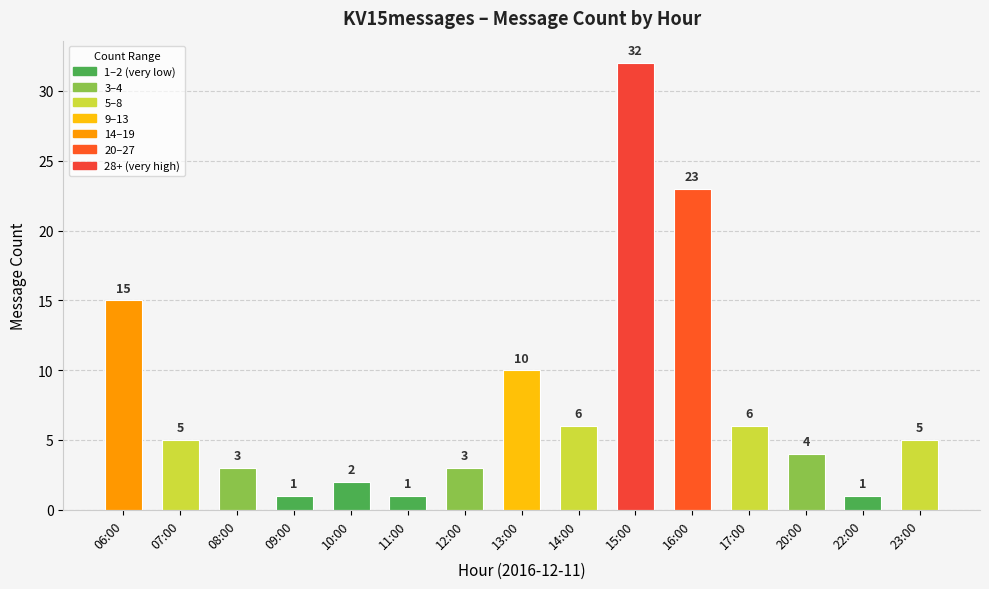

Reading right to left, what are all the values shown in this chart?

5	1	4	6	23	32	6	10	3	1	2	1	3	5	15